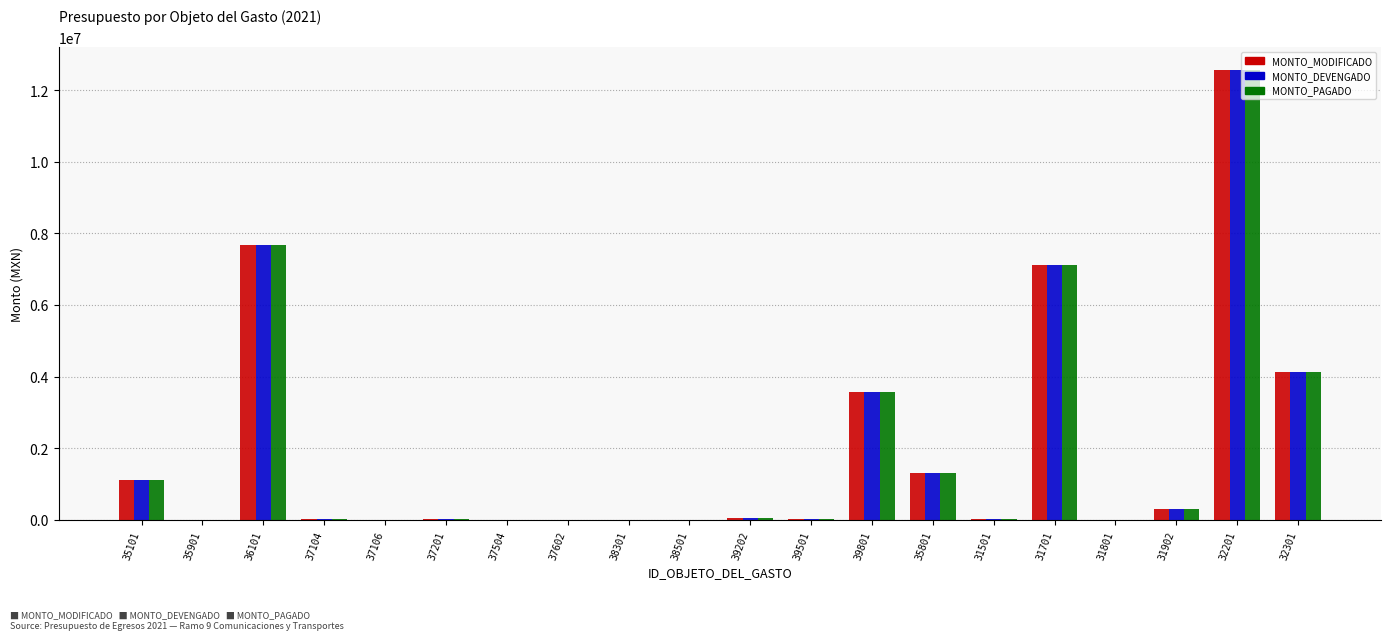

What is the maximum value for MONTO_PAGADO?

12577061